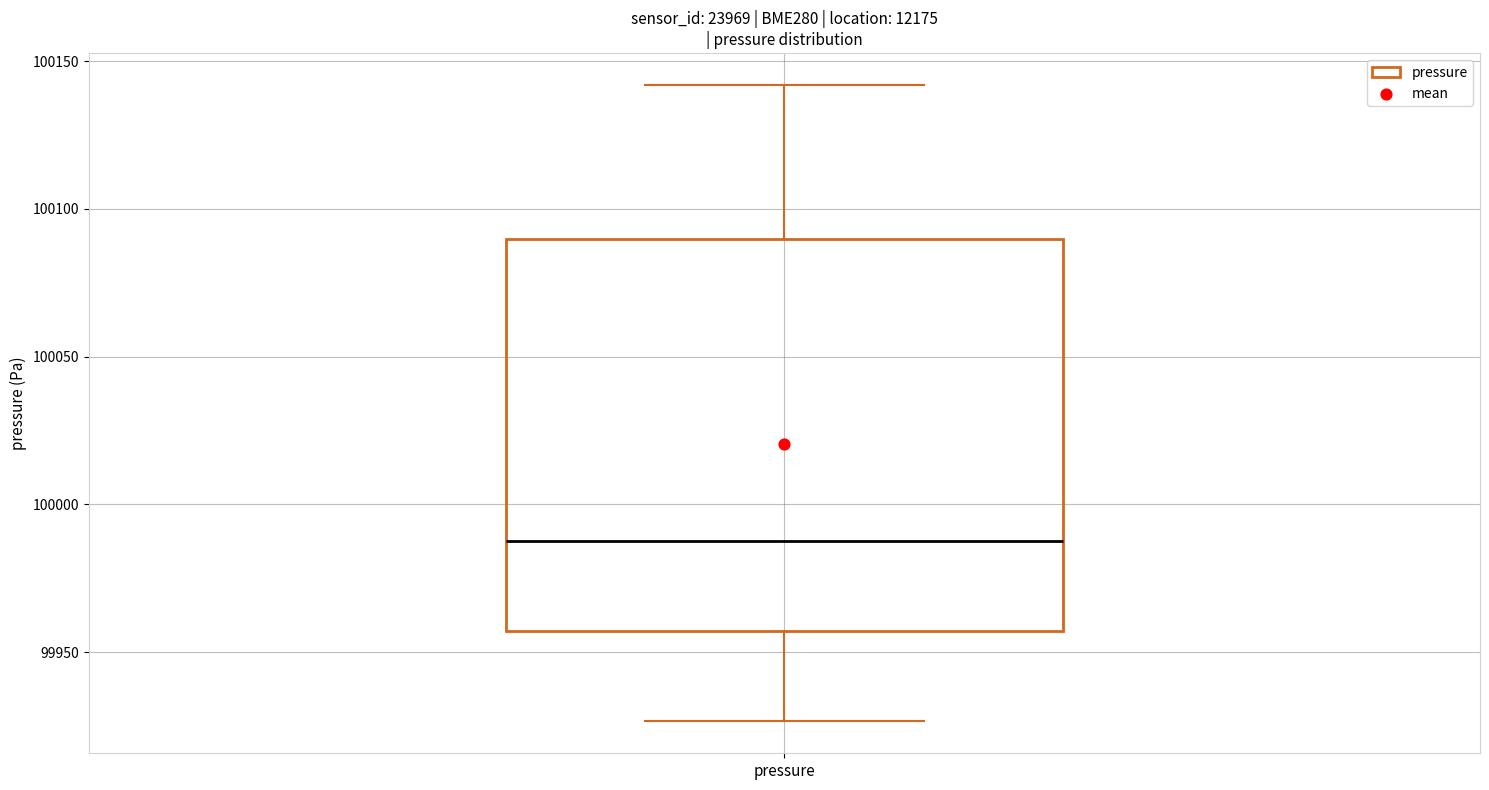

Where does the lower whisker of the box for pressure end on the y-axis? The values are not printed on the chart, so give them approximately, as read against the axis.

99925